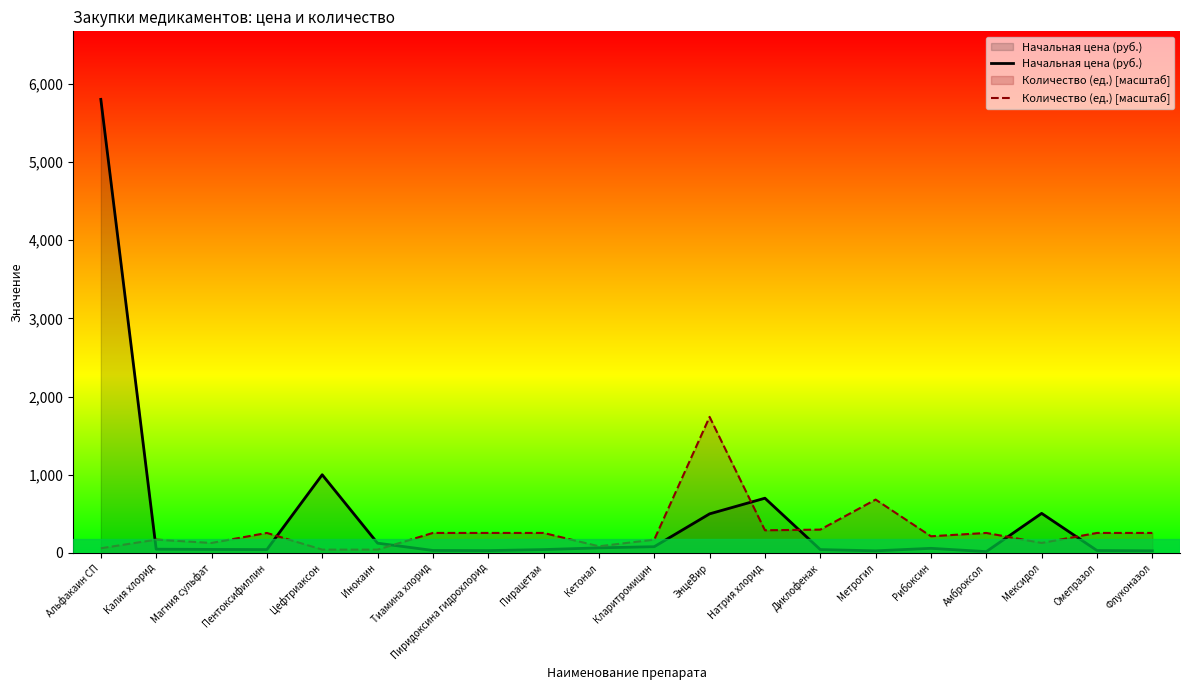

Which label corresponds to the largest value in the chart?

Альфакаин СП